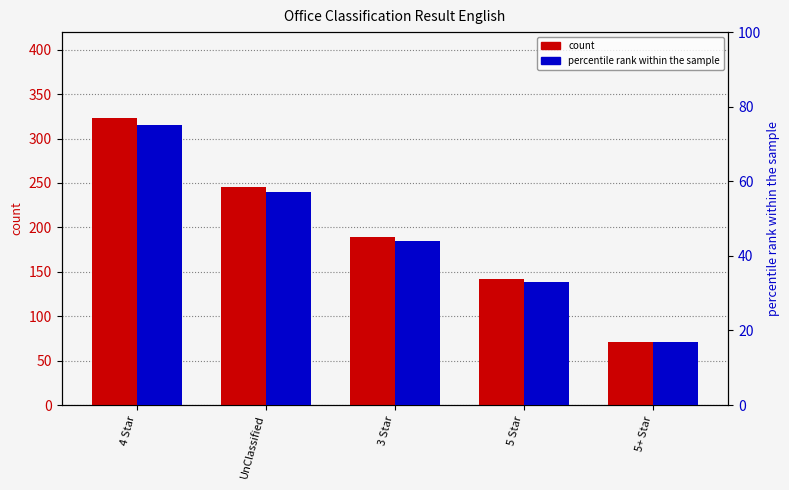

How many groups of bars are there?

5